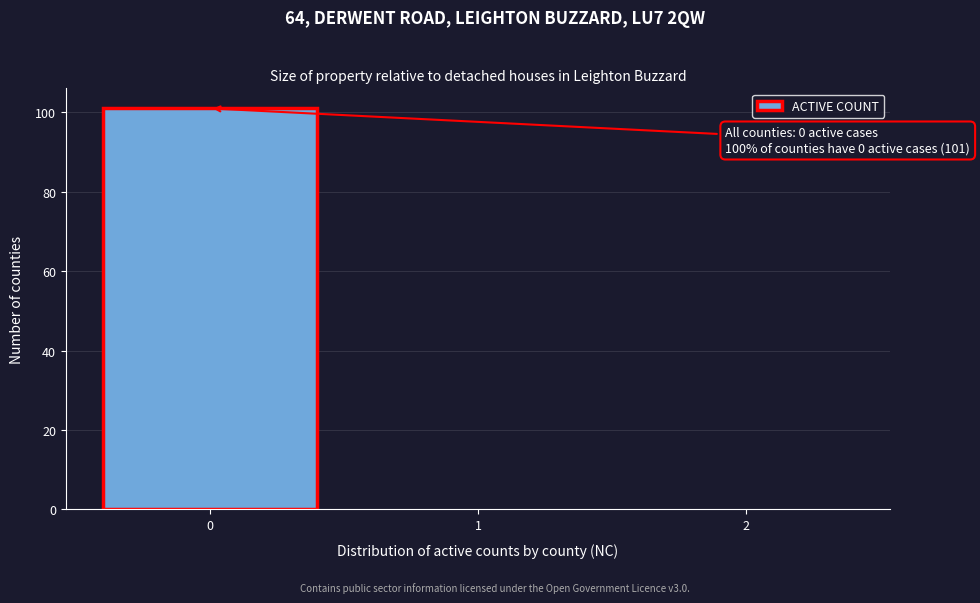

Which range on the x-axis has the tallest bar?

-0.5 to 0.5